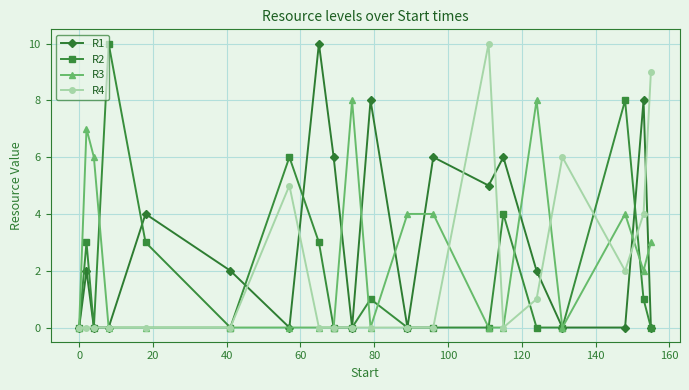

What is the average value of the R1 series?

3